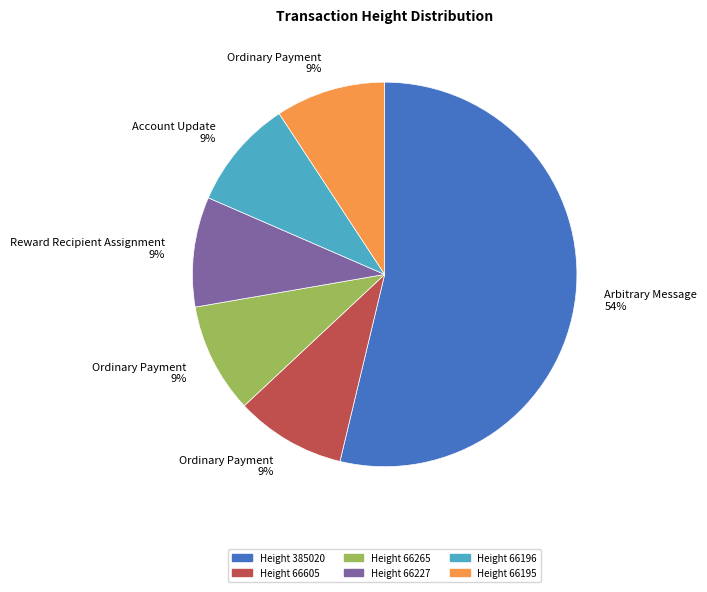

Is there a majority slice in this chart?

Yes